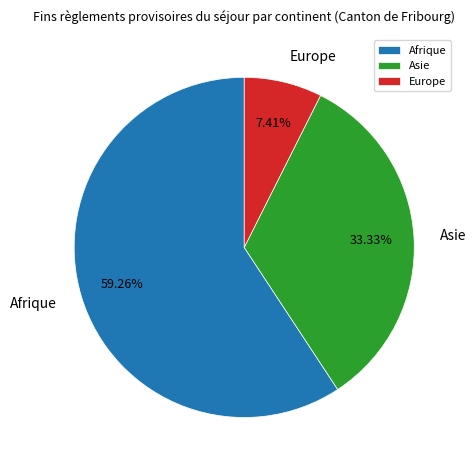

The Europe slice represents 7% of the pie. True or false?

True